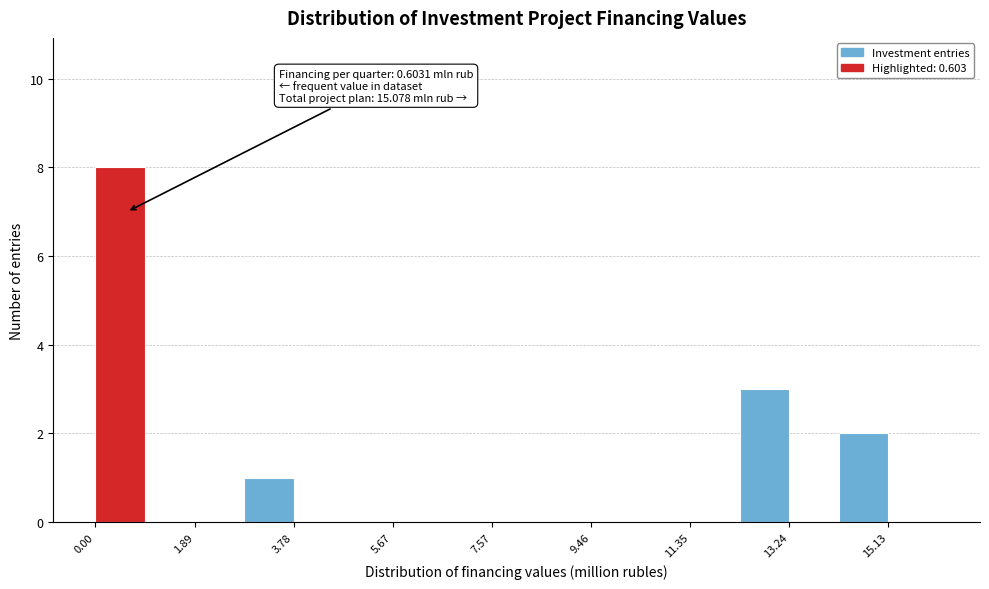

Which range on the x-axis has the tallest bar?

0.0 to 1.0